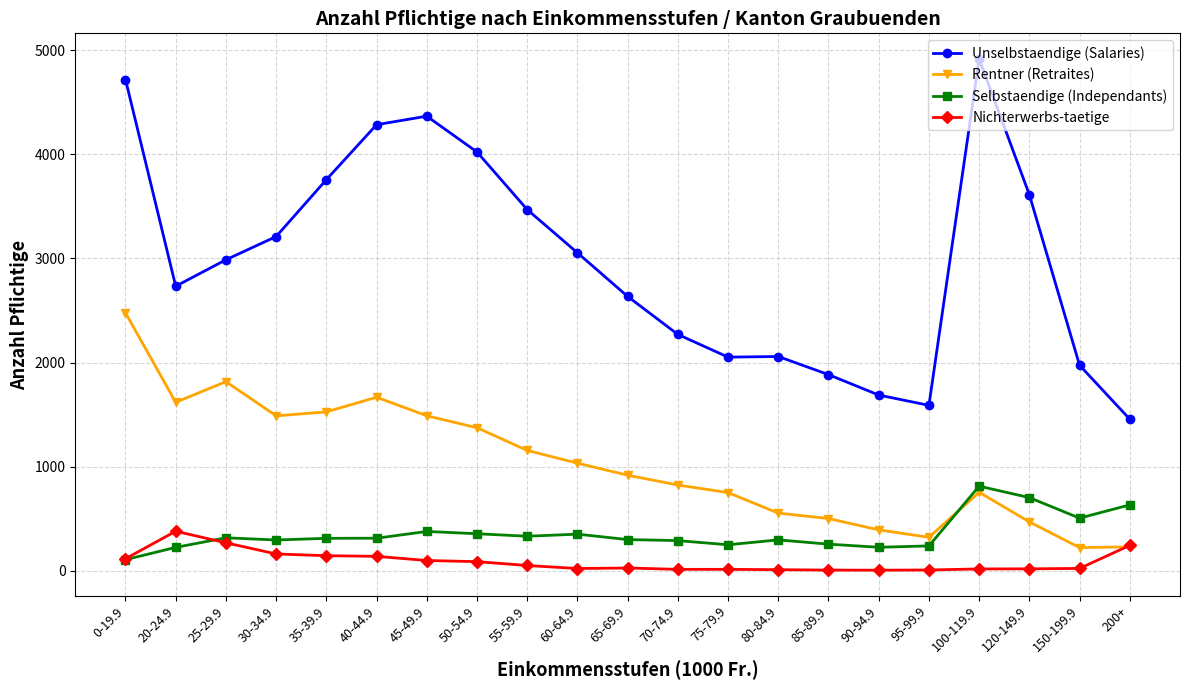

What are all the series names shown in the legend?

Unselbstaendige (Salaries), Rentner (Retraites), Selbstaendige (Independants), Nichterwerbs-taetige